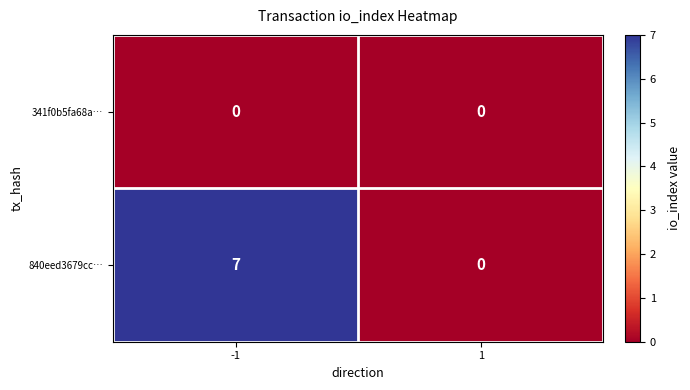

True or false: 840eed3679cc… has a value of 7 at -1.

True